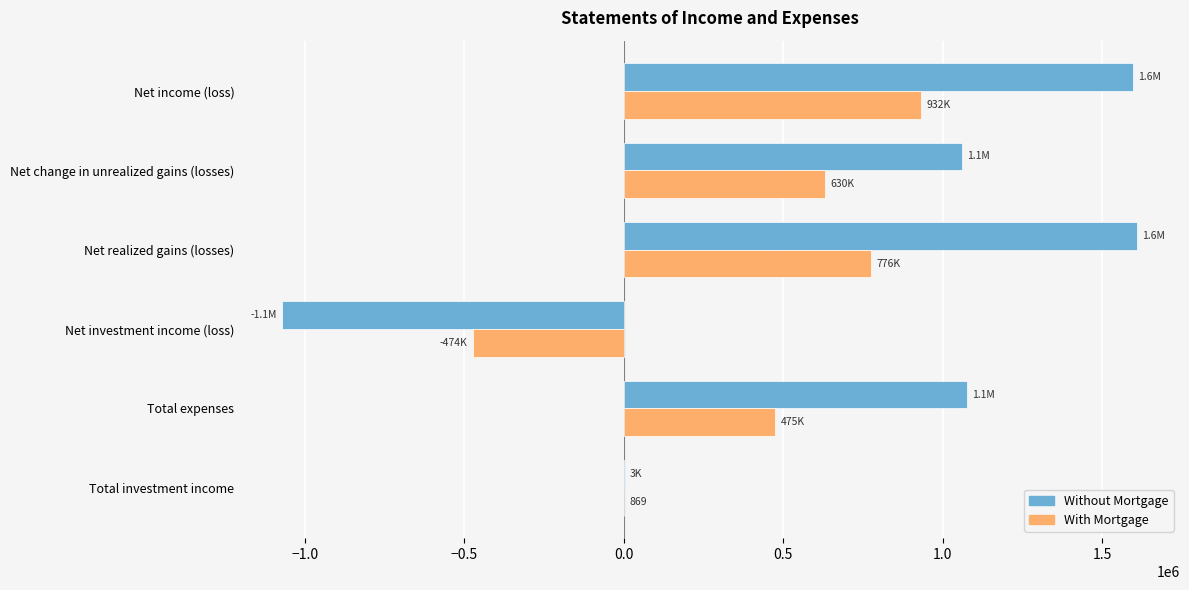

What is the maximum value shown in the chart?

1609324